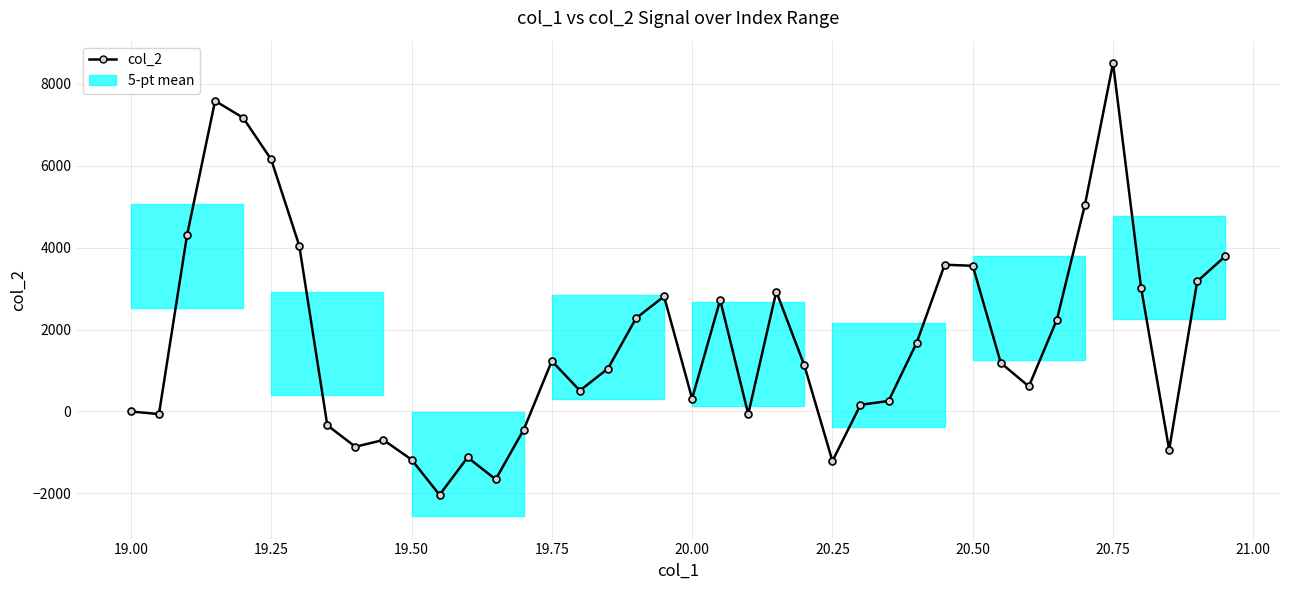

How many data points does each series have?

40